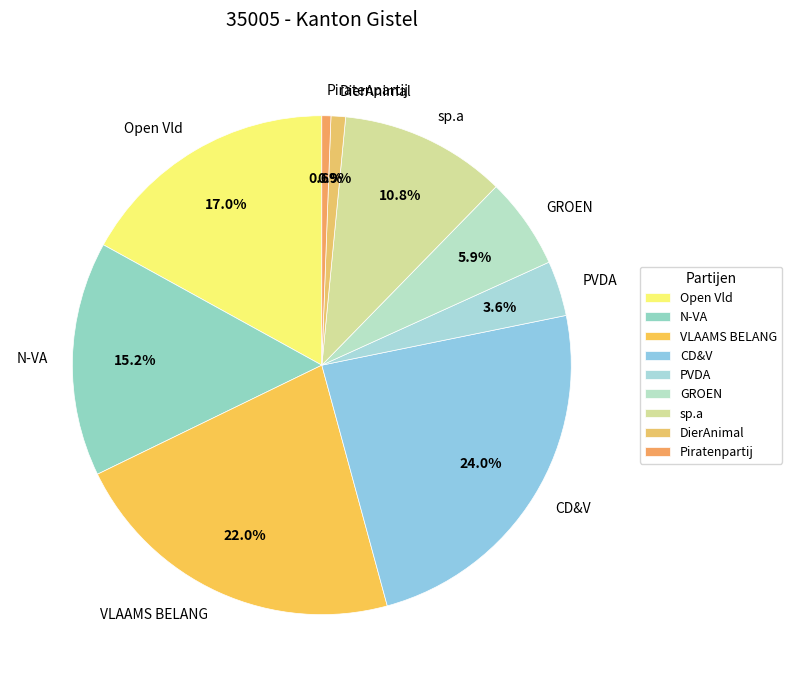

How many slices are in this pie chart?

9